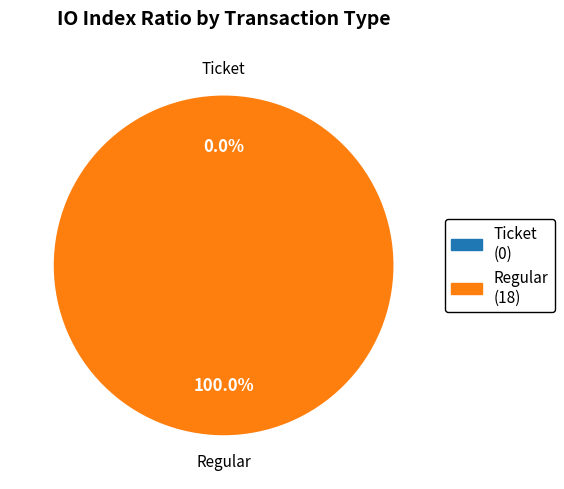

Is Ticket (io_index=0) the majority of the pie?

No